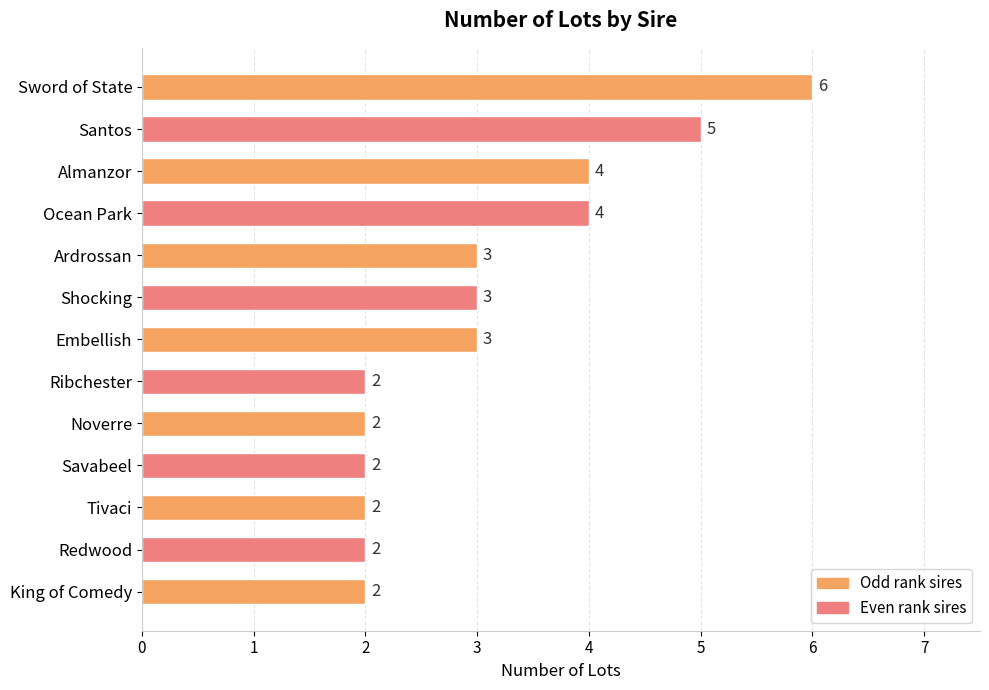

The chart shows a value of 9 at Santos. True or false?

False